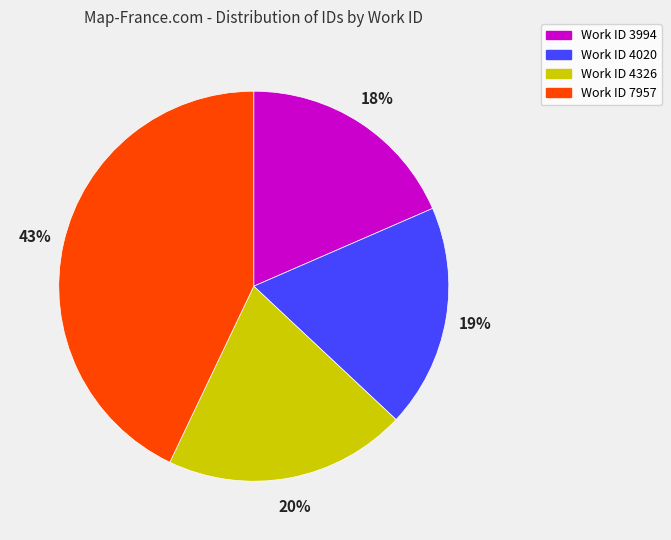

To the nearest percent, what is the average slice percentage?

25%